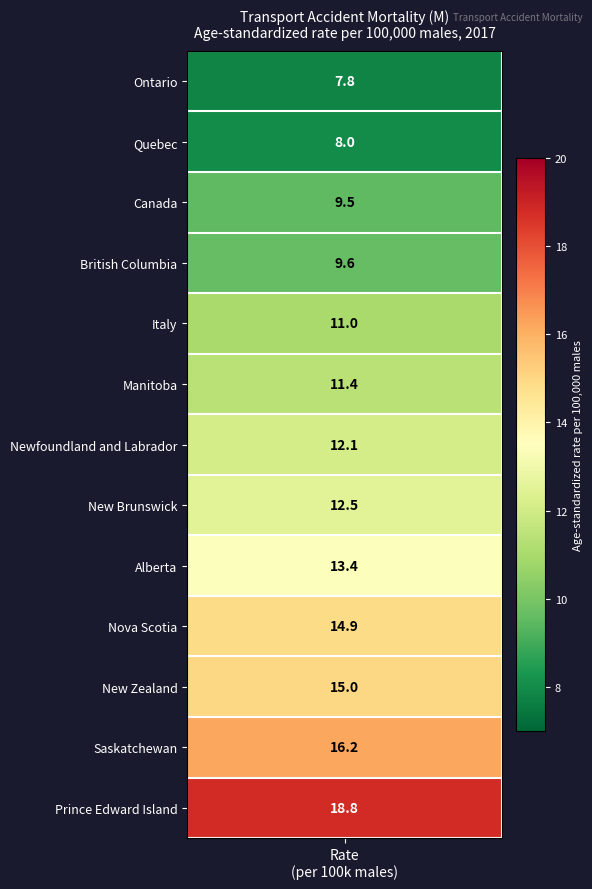

The value at 5 is 11.4. True or false?

True